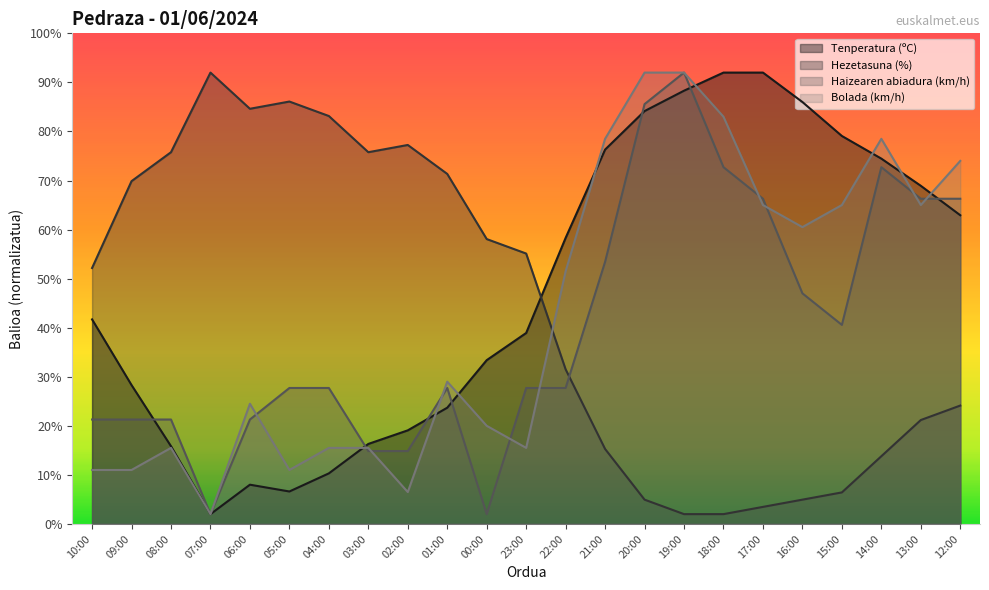

At which label is Hezetasuna (%) closest to 47?

10:00